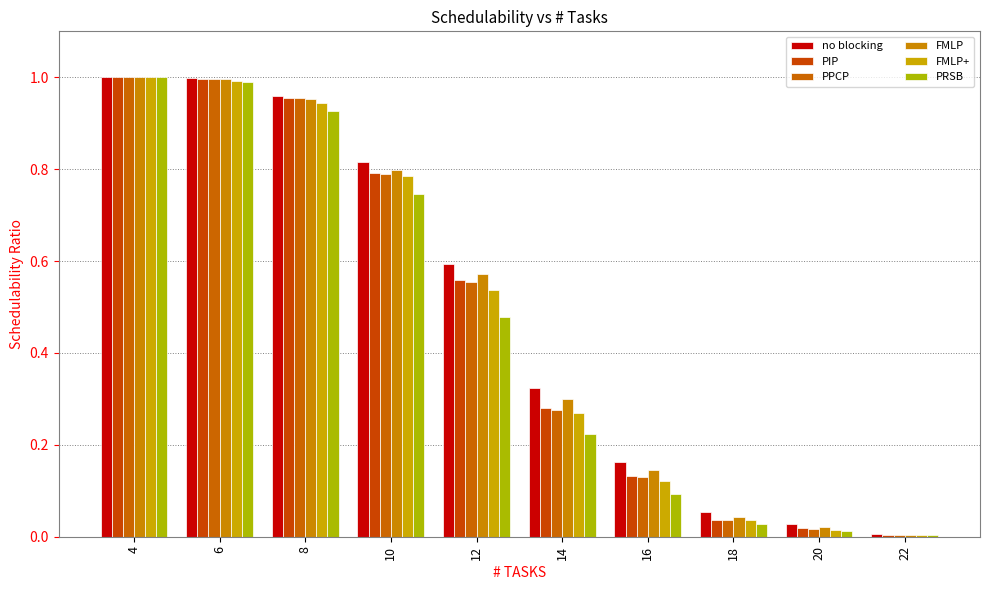

How many bars are there in each group?

6